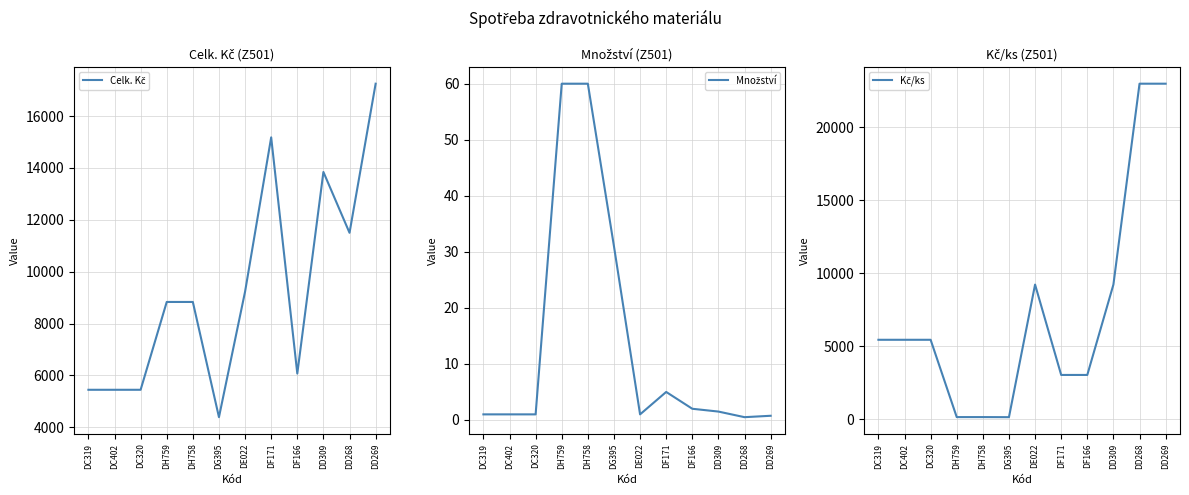

What is the sum of the Množství values at DD309 and DF171?

6.5